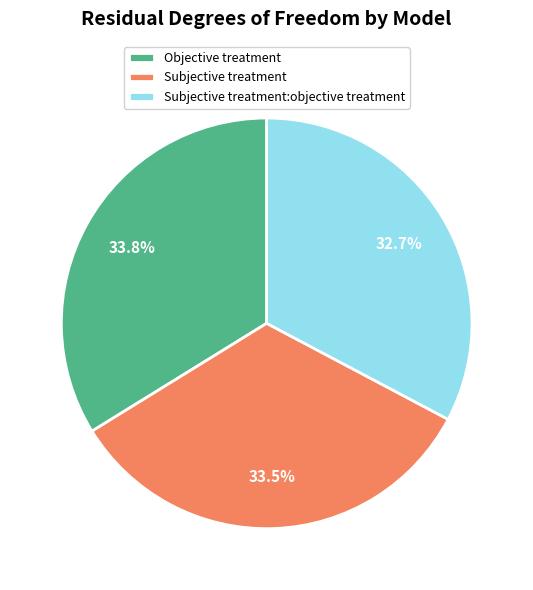

To the nearest percent, what is the difference between the Objective treatment and Subjective treatment:objective treatment slice percentages?

1%